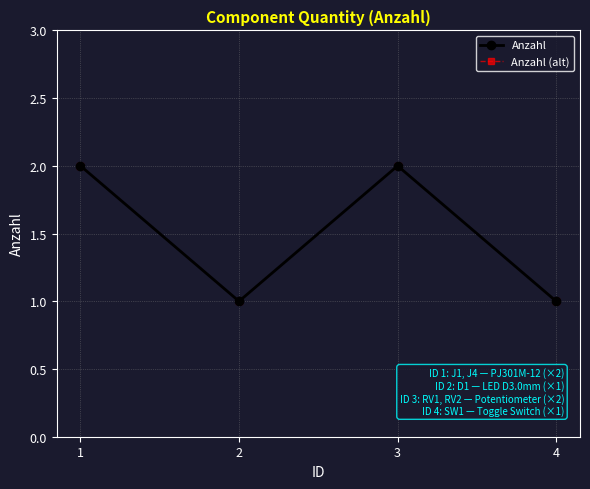

What is the sum of the Anzahl values at 3 and 2?

3